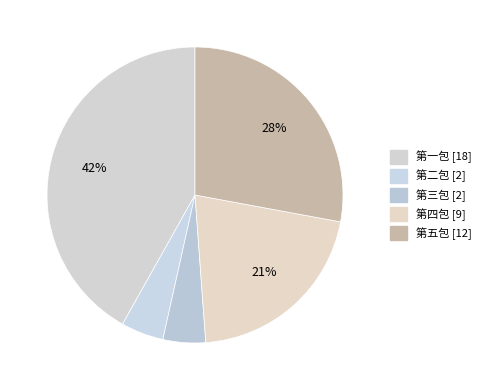

How many slices are in this pie chart?

5